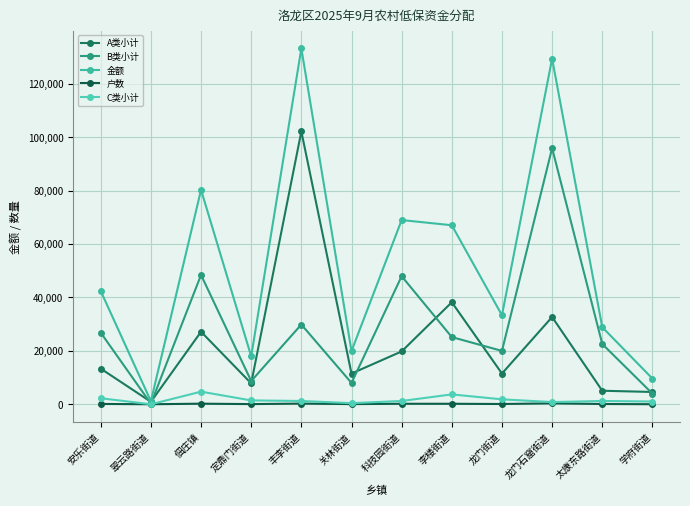

What are all the series names shown in the legend?

A类小计, B类小计, 金额, 户数, C类小计